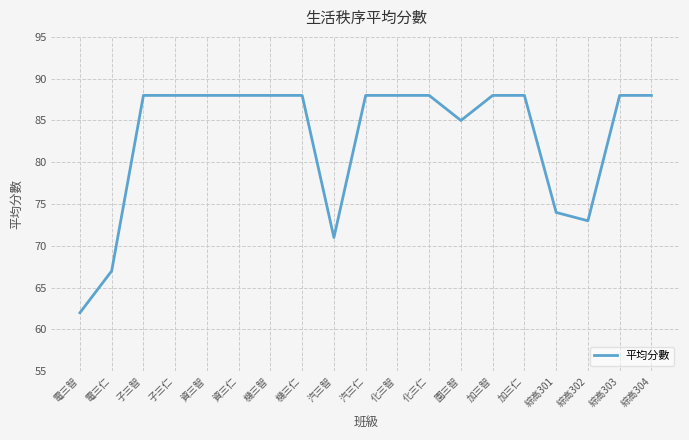

Approximately how many times larger is the value at 汽三仁 compared to 化三智?

1.0